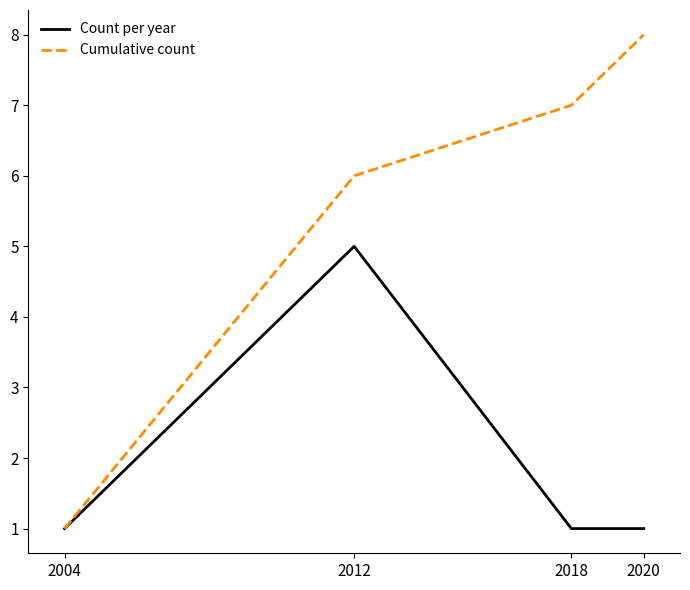

Read the Cumulative count value at 2018.

7